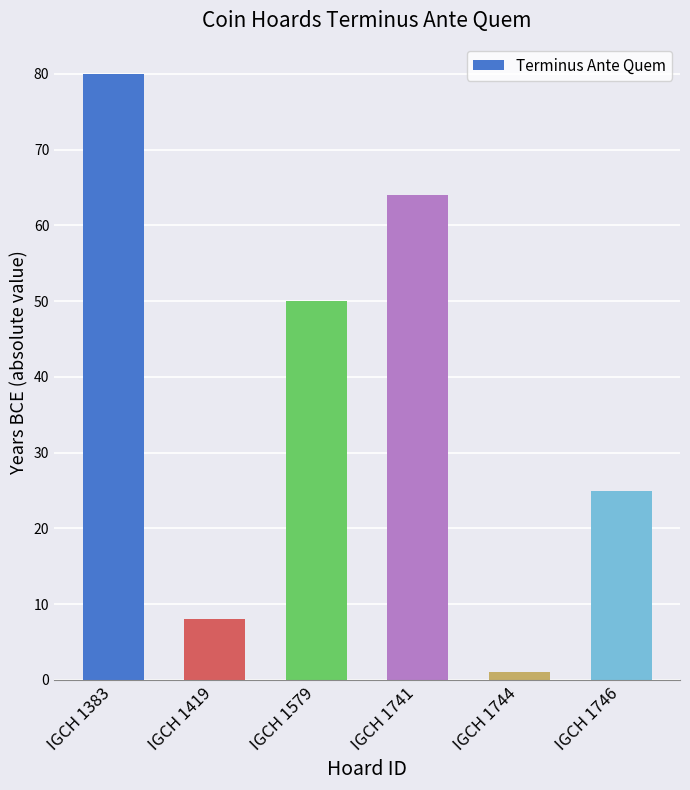

Reading left to right, what are all the values shown in this chart?

80	8	50	64	1	25